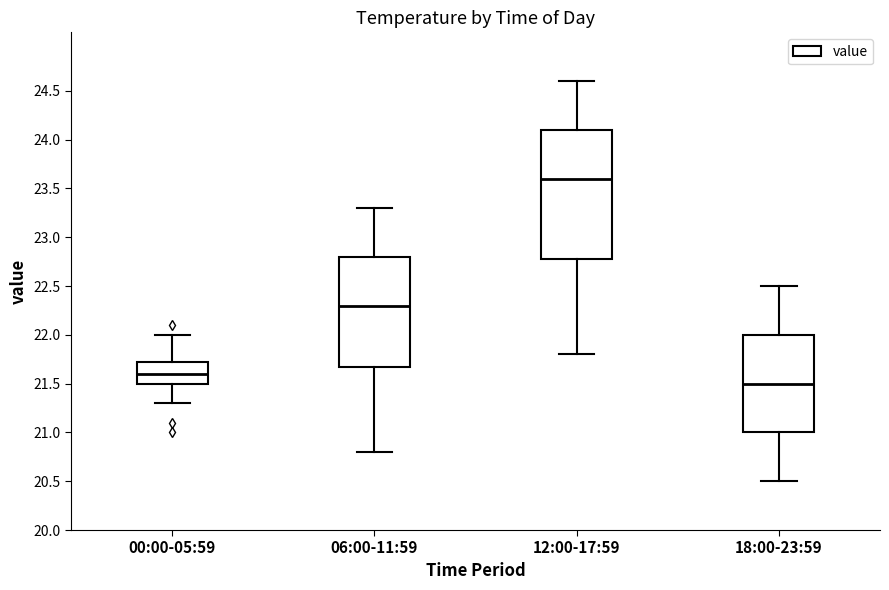

Reading left to right, read every box against the y-axis: the position of its median line, the range the box covers, and the ends of its whiskers. The values are not printed on the chart, so give them approximately, as read against the axis.

00:00-05:59: median 21.60, box 21.50 to 21.75, whiskers 21.30 to 22.00
06:00-11:59: median 22.30, box 21.70 to 22.80, whiskers 20.80 to 23.30
12:00-17:59: median 23.60, box 22.80 to 24.10, whiskers 21.80 to 24.60
18:00-23:59: median 21.50, box 21.00 to 22.00, whiskers 20.50 to 22.50